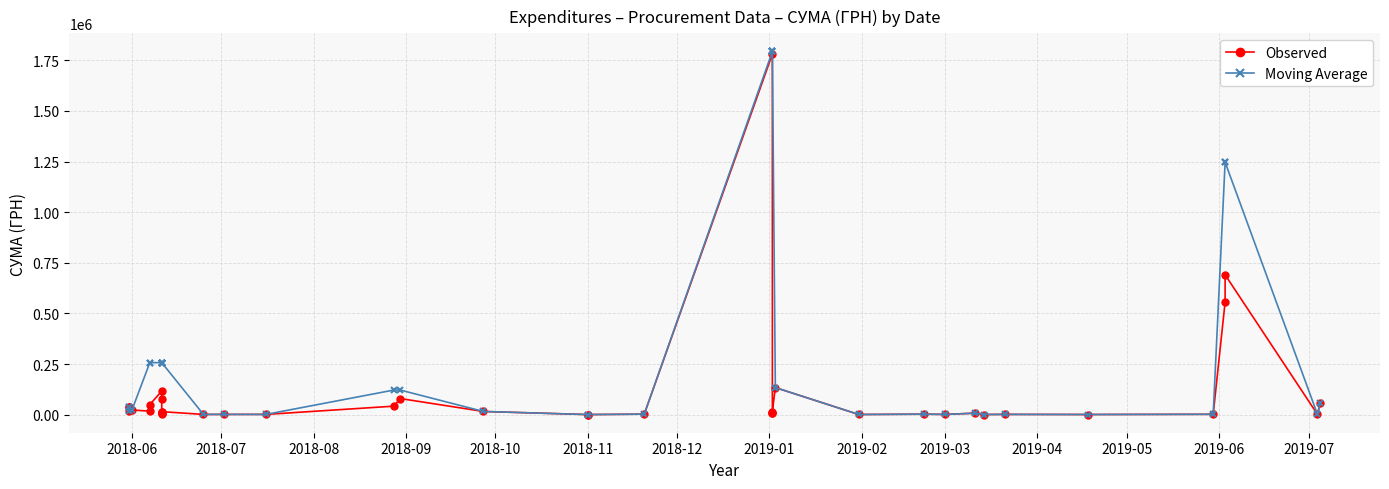

What is the label of the 3rd point from the left?

2018-08